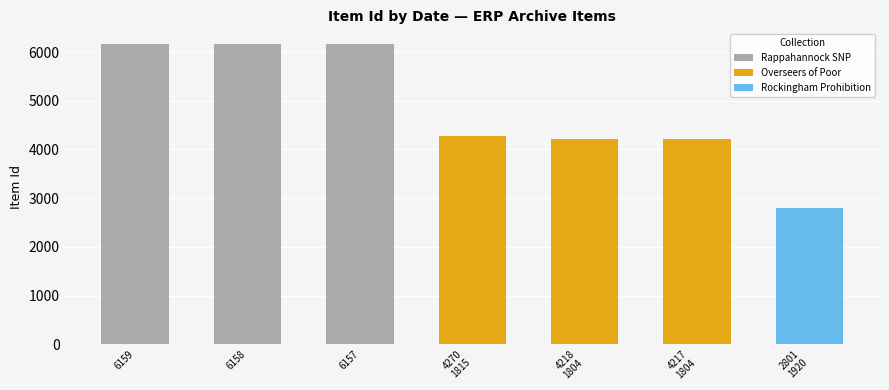

Where is Rappahannock SNP nearest to the value 6158?

6158